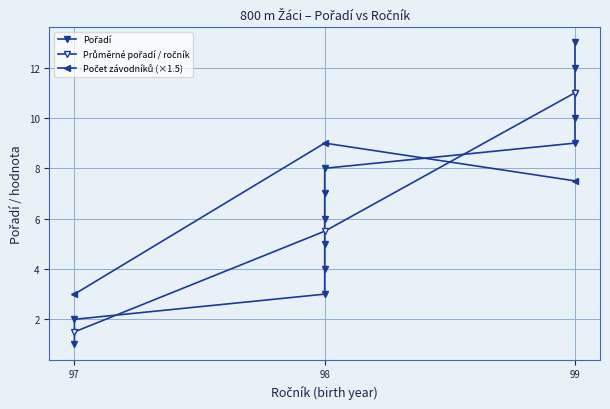

True or false: the data has more than 2 interior local peaks.

False